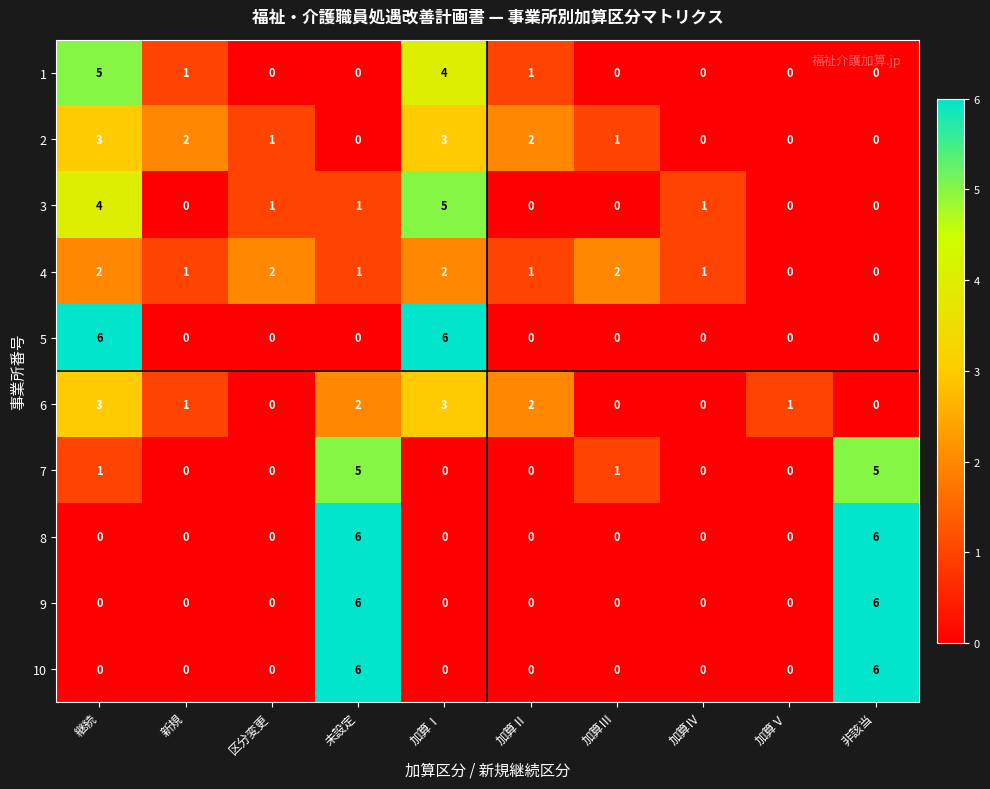

Which series changed the most between 加算Ⅱ and 加算Ⅲ?

6